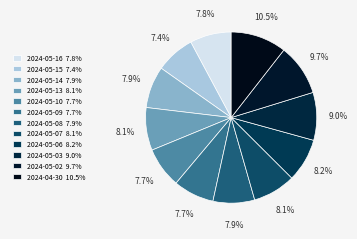

Combined, what portion of the pie is 2024-05-14 and 2024-05-07?

16.0%